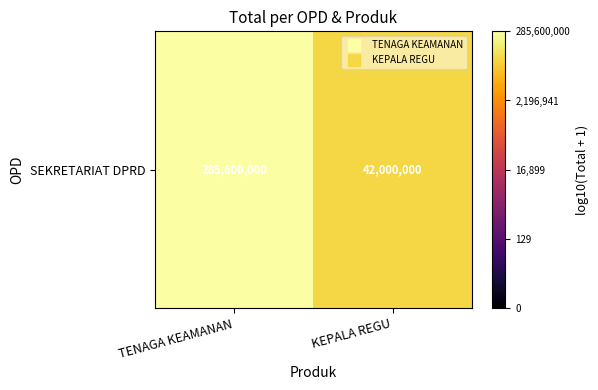

Is it true that the value at KEPALA REGU is 13.7?

False